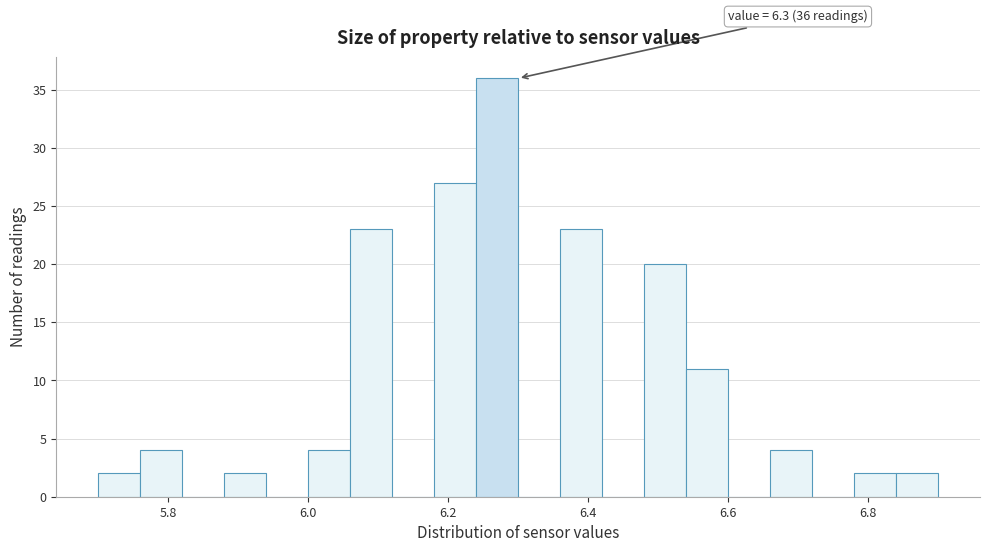

Around what value on the x-axis is the tallest bar? Give the approximate position of its centre, as read against the axis.

6.28